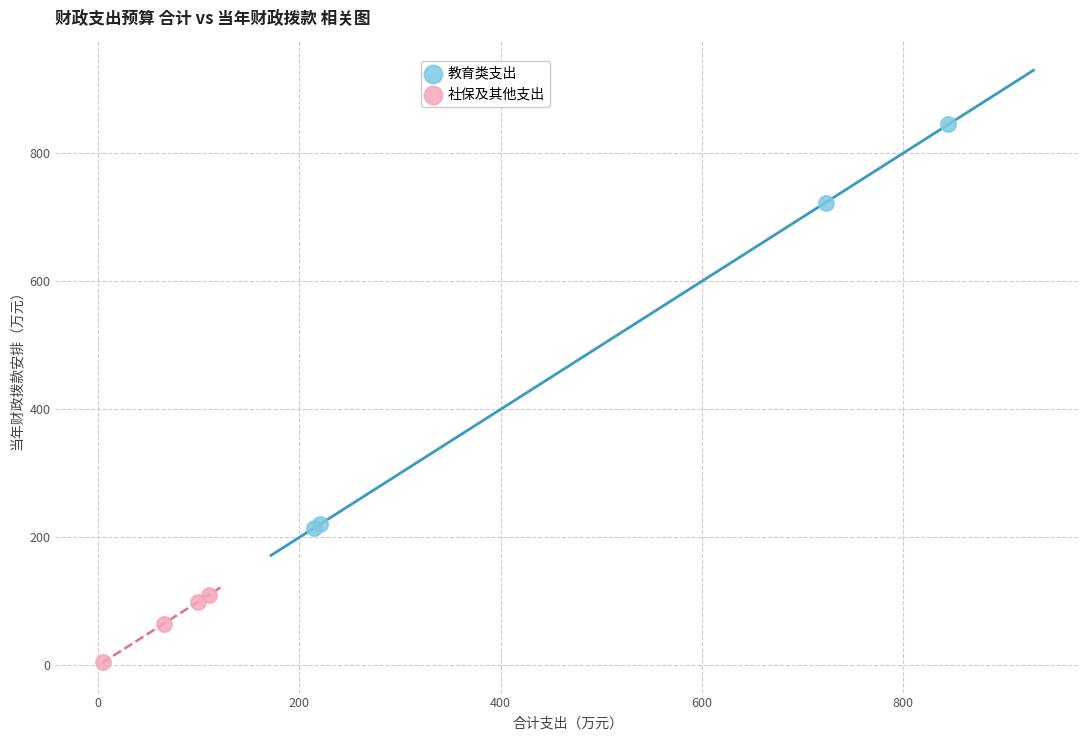

Which series has the largest Y range (max minus min)?

教育类支出